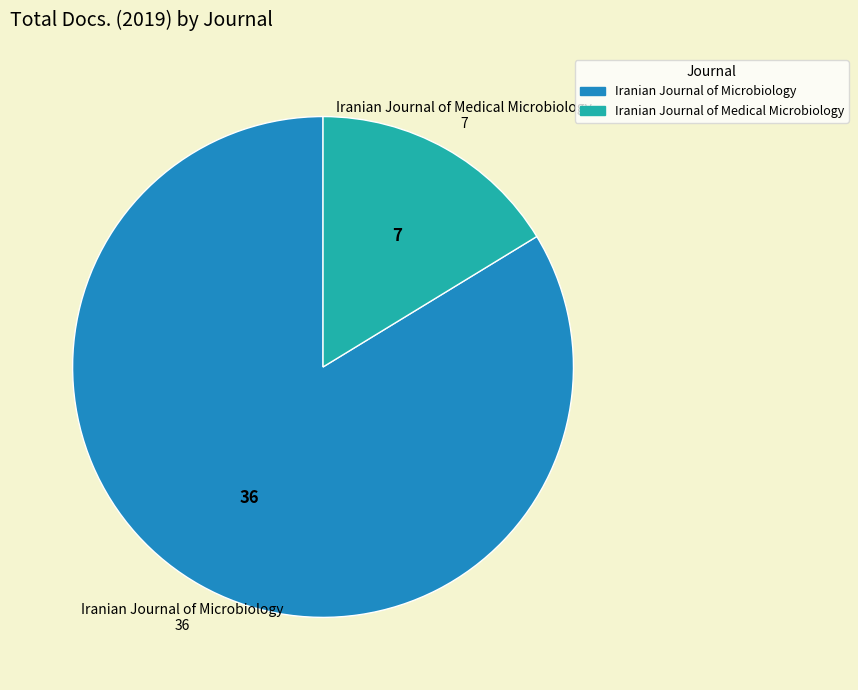

What is the smallest slice in the pie chart?

Iranian Journal of Medical Microbiology